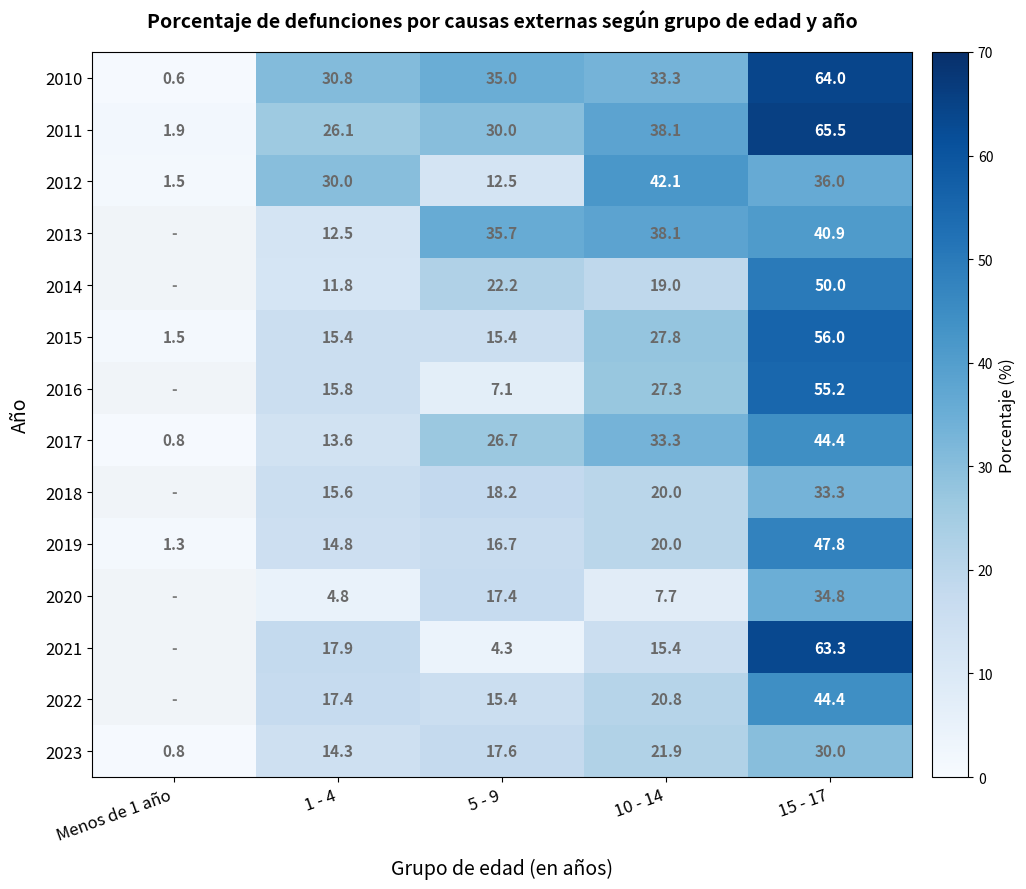

Between 1 - 4 and 10 - 14, which series saw the biggest shift?

2013